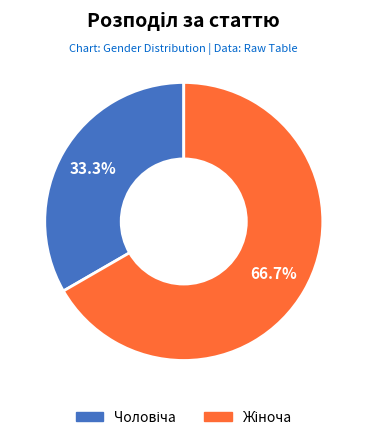

Count the number of slices in the pie.

2